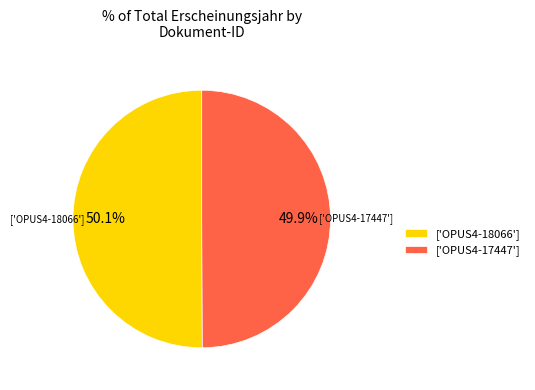

Is there any slice that represents more than half of the pie?

Yes